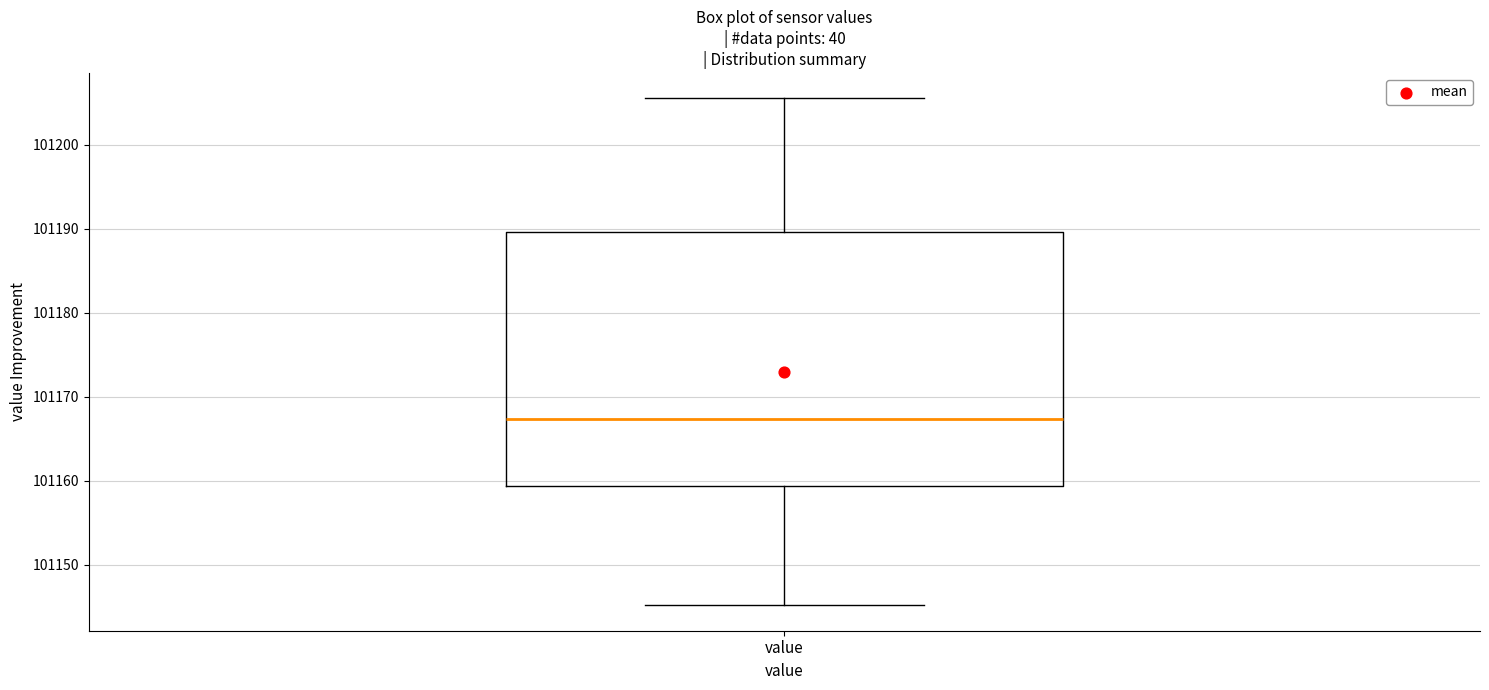

Transcribe this box plot: give where the median line is, the range the box spans, and where the two whiskers end, as read against the y-axis. The values are not printed on the chart, so give them approximately, as read against the axis.

median 101167, box 101159 to 101190, whiskers 101145 to 101206